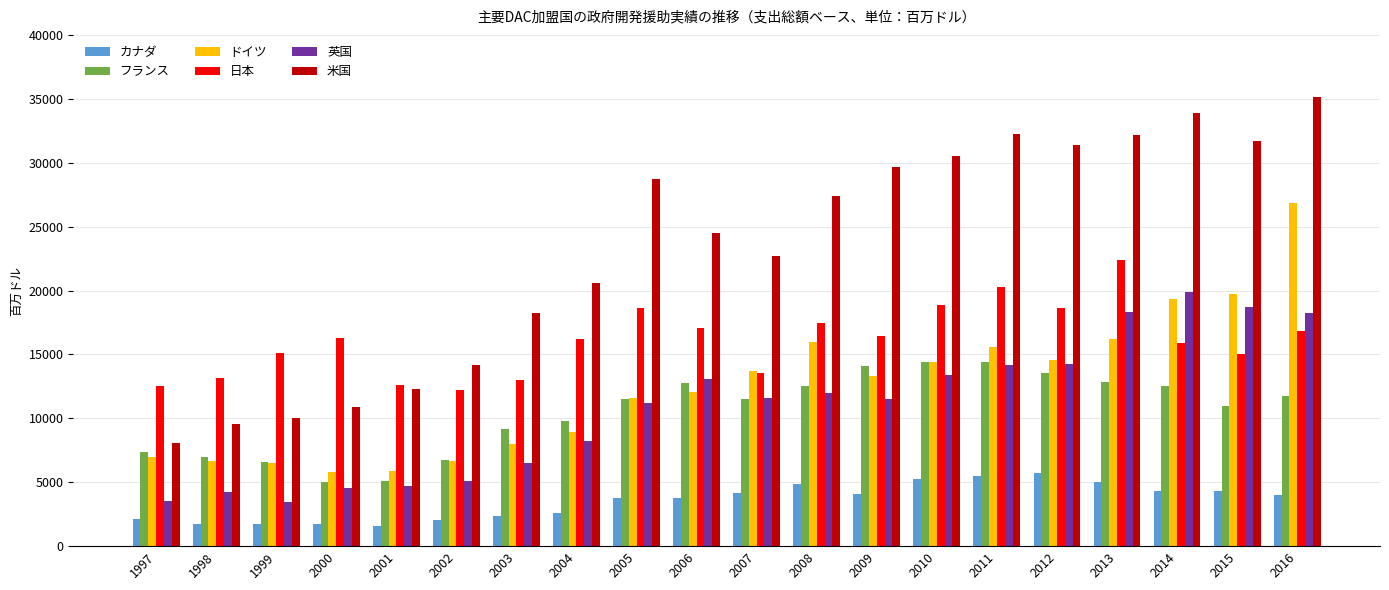

How many bars are there in each group?

6